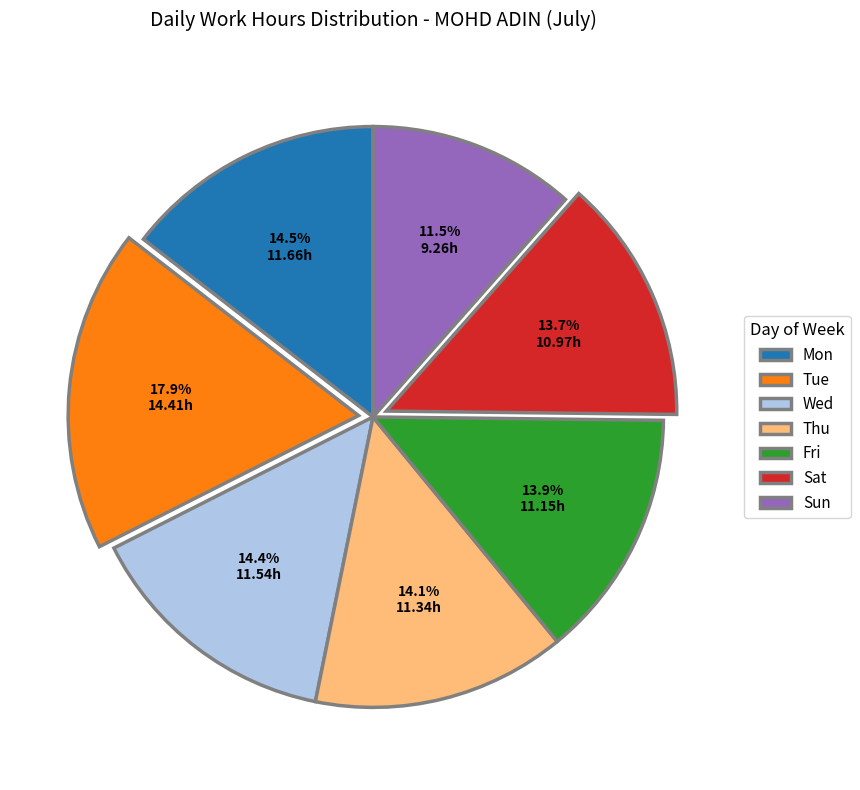

Count the number of slices in the pie.

7